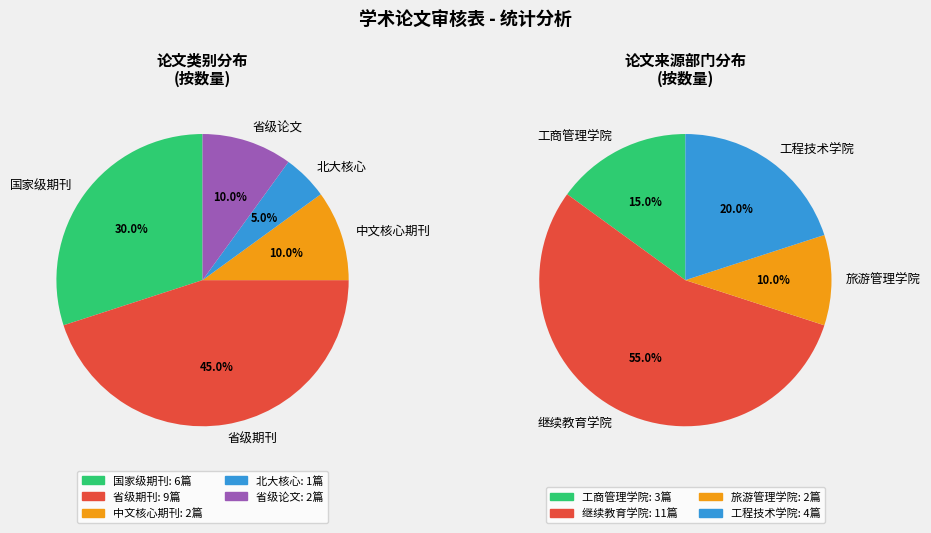

How many slices are in this pie chart?

5